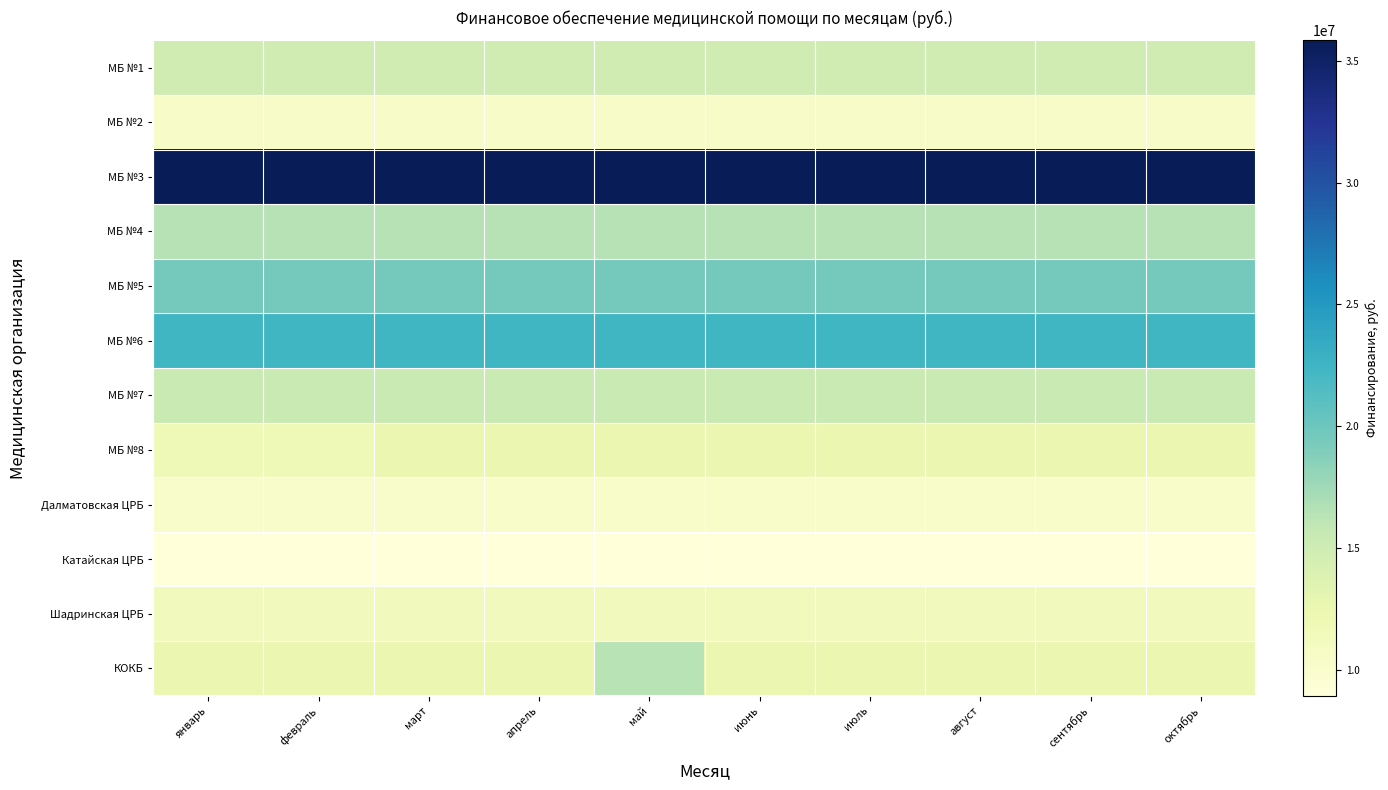

At февраль, list the series in order from smallest to largest.

Катайская ЦРБ, Далматовская ЦРБ, МБ №2, Шадринская ЦРБ, МБ №8, КОКБ, МБ №1, МБ №7, МБ №4, МБ №5, МБ №6, МБ №3